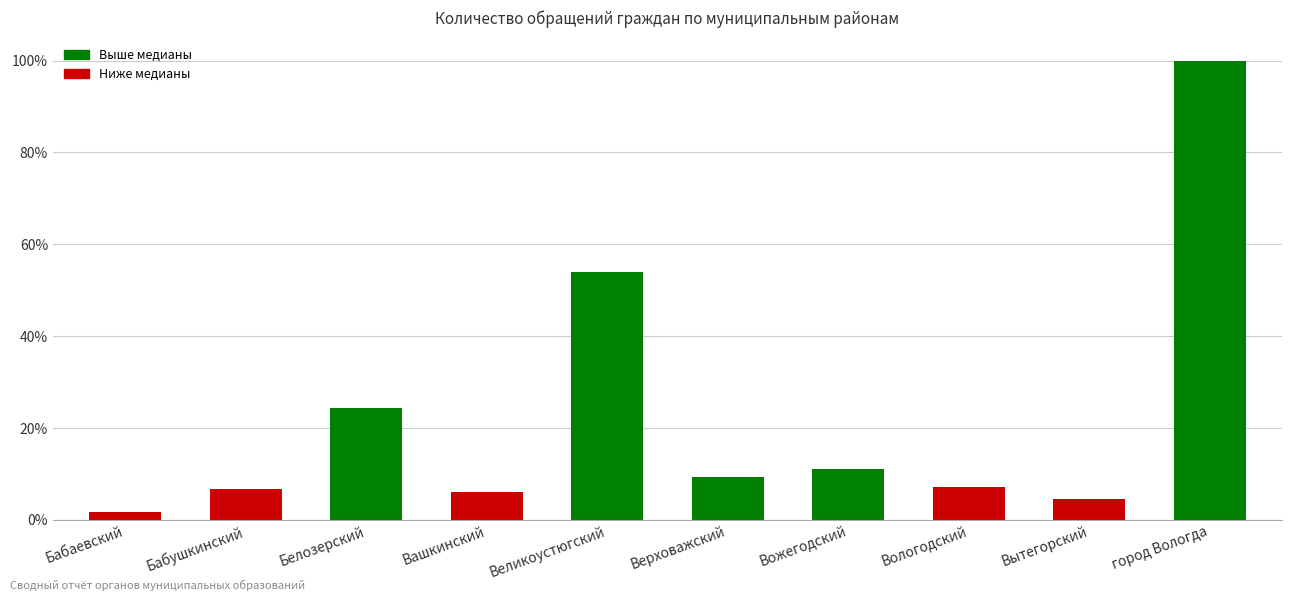

Reading left to right, what are all the values shown in this chart?

Бабаевский=0.0	Бабушкинский=0.1	Белозерский=0.2	Вашкинский=0.1	Великоустюгский=0.5	Верховажский=0.1	Вожегодский=0.1	Вологодский=0.1	Вытегорский=0.0	город Вологда=1.0